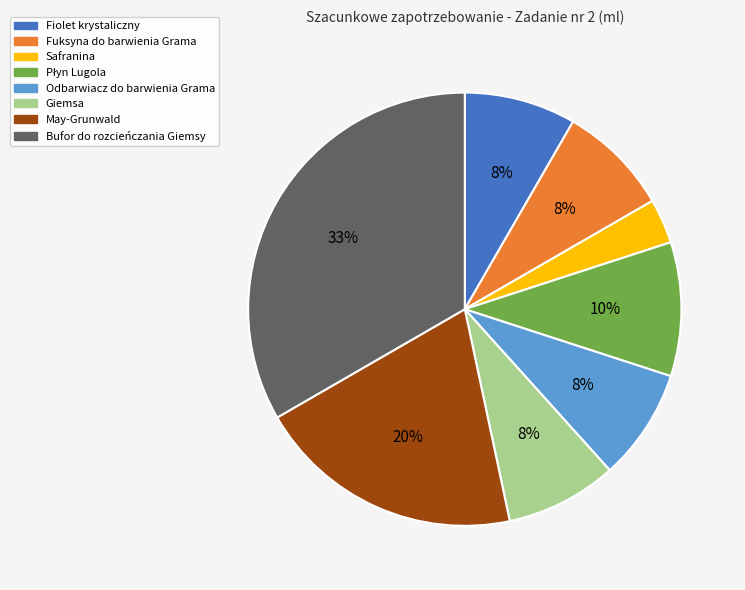

True or false: Fiolet krystaliczny accounts for 21% of the total.

False